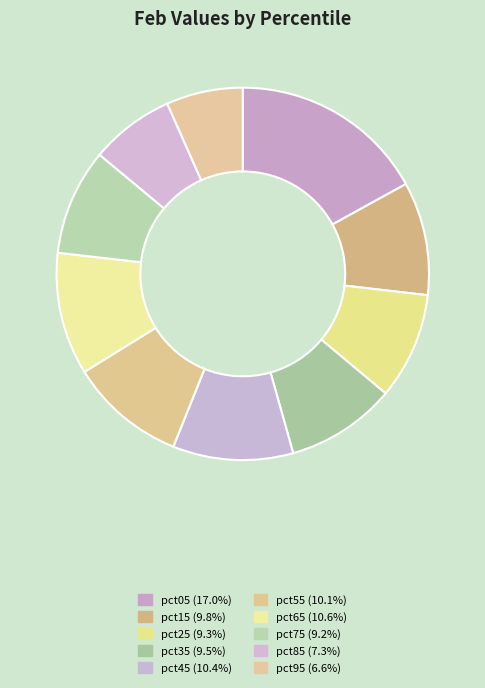

Which category has the smallest portion of the pie?

pct95